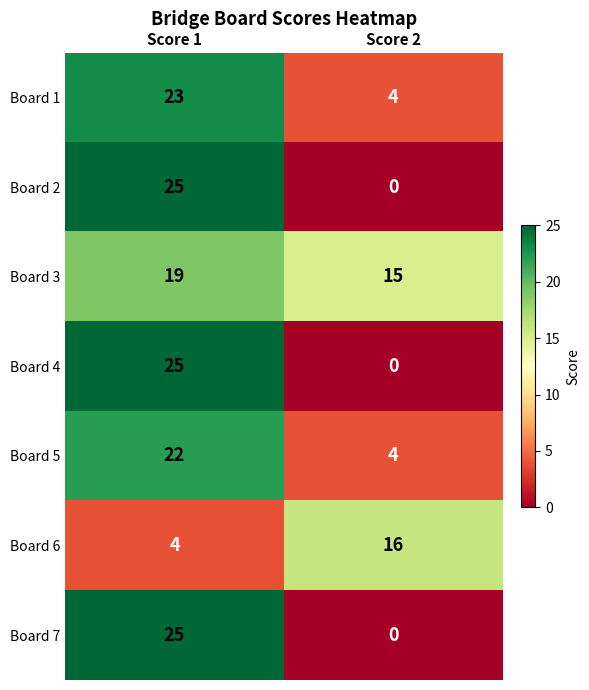

What is the spread (max minus min) of values at Score 1?

21